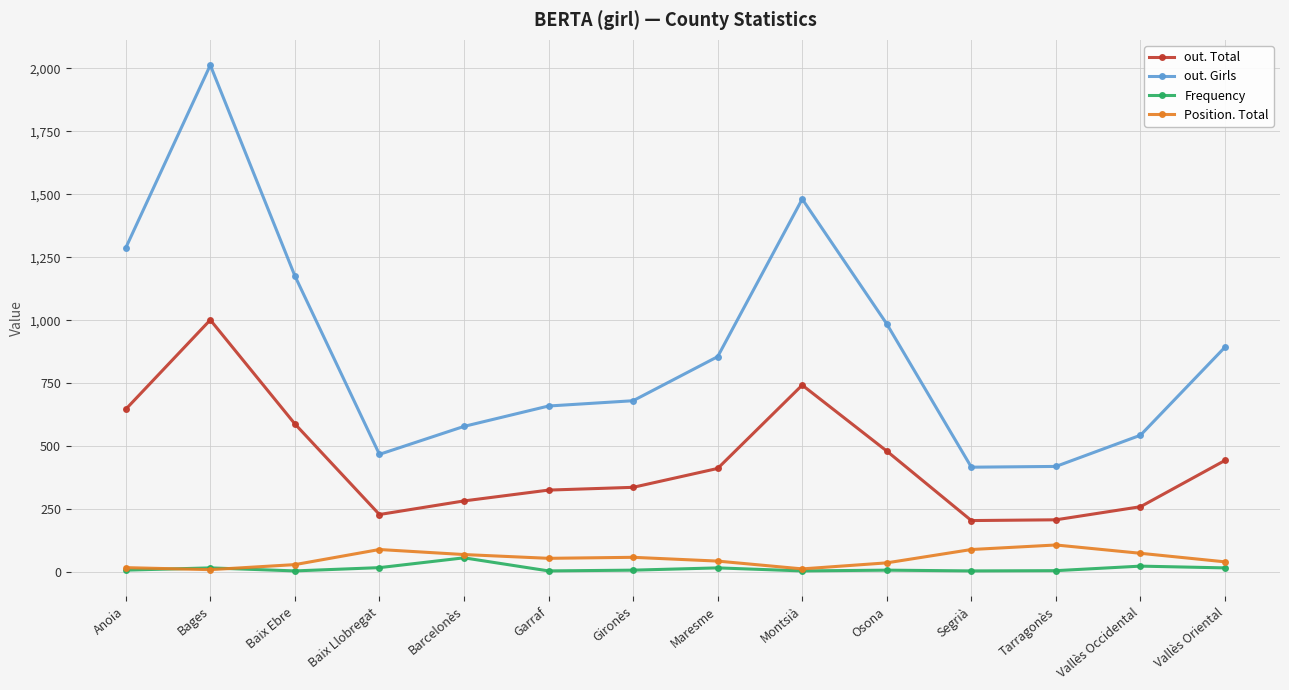

What is the average value of the out. Total series?

439